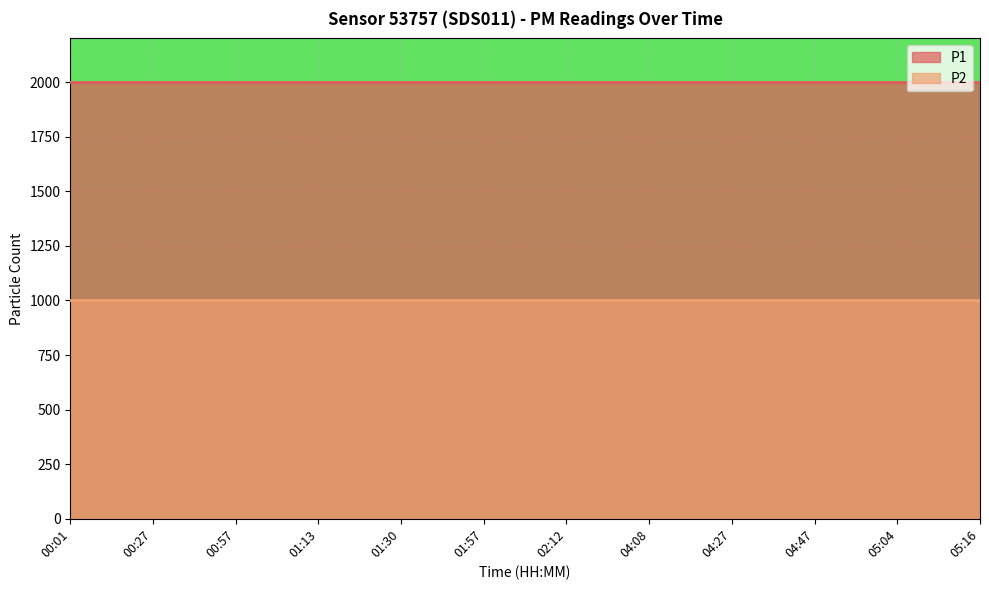

True or false: P2 has a value of 1783.6 at 04:47.

False